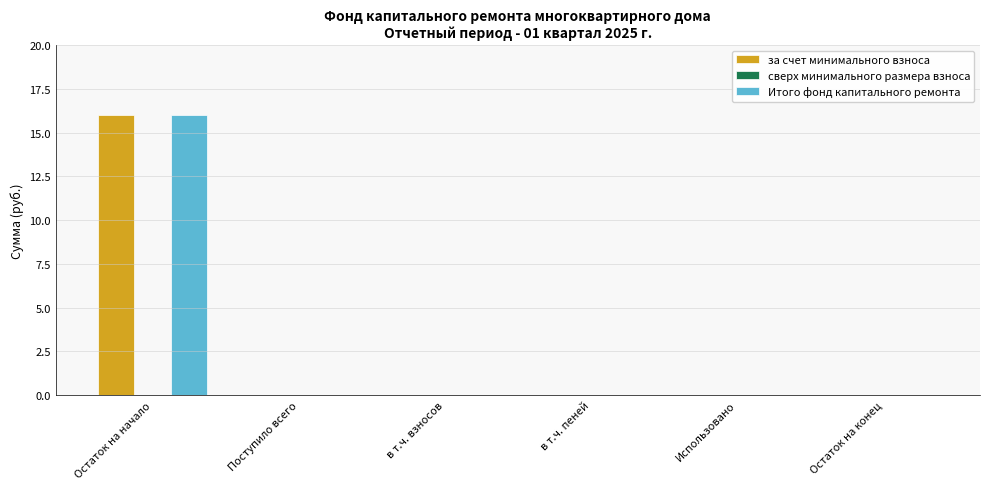

What is the sum of all за счет минимального взноса values?

16.0